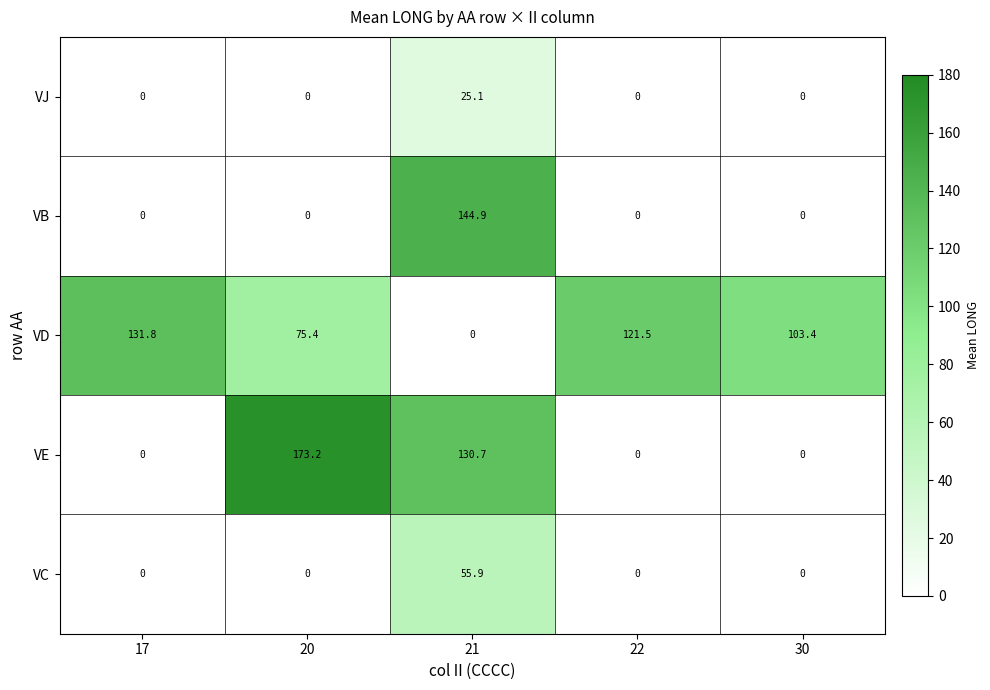

The VJ series shows 0.0 at 17. True or false?

True